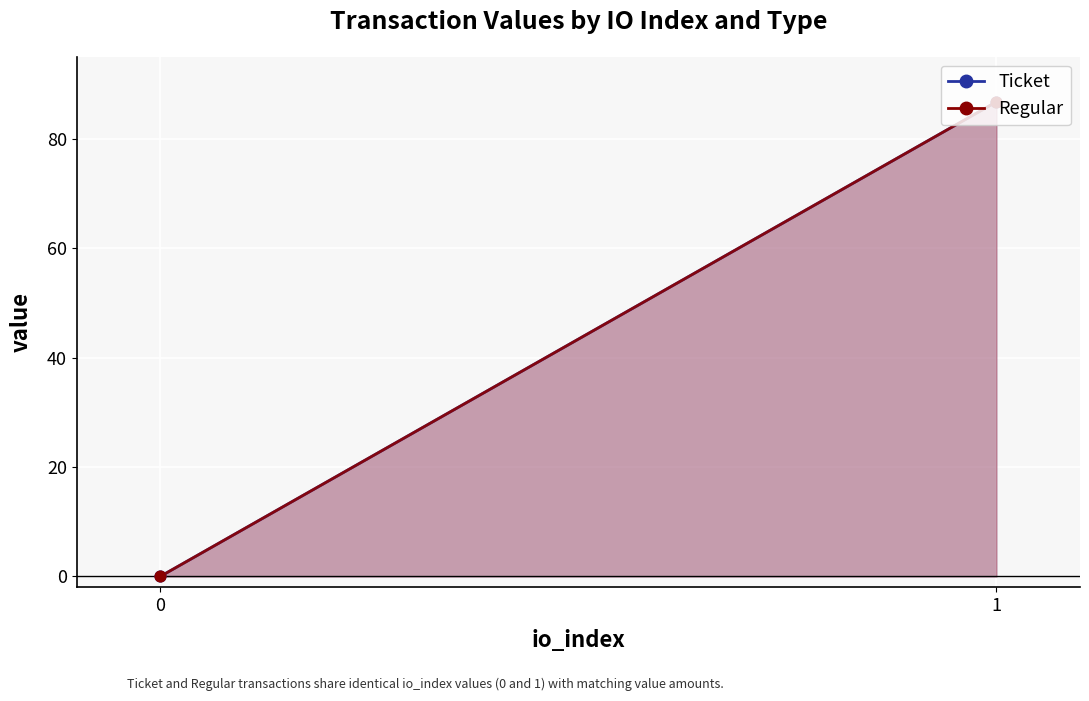

What is the total value across all series at 1?

173.5